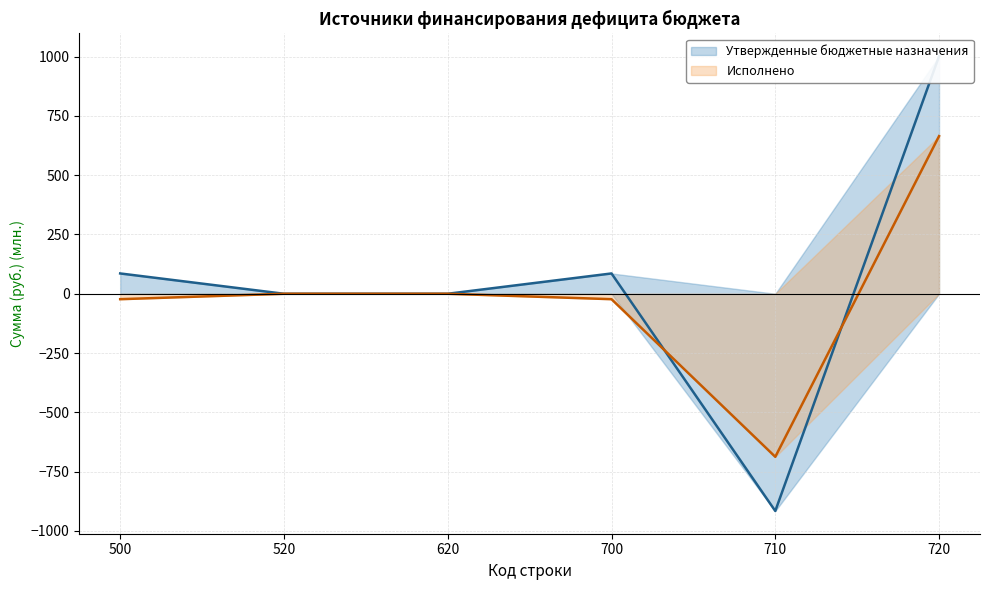

What is the difference between the second highest and second lowest values in the Исполнено series?

22.9